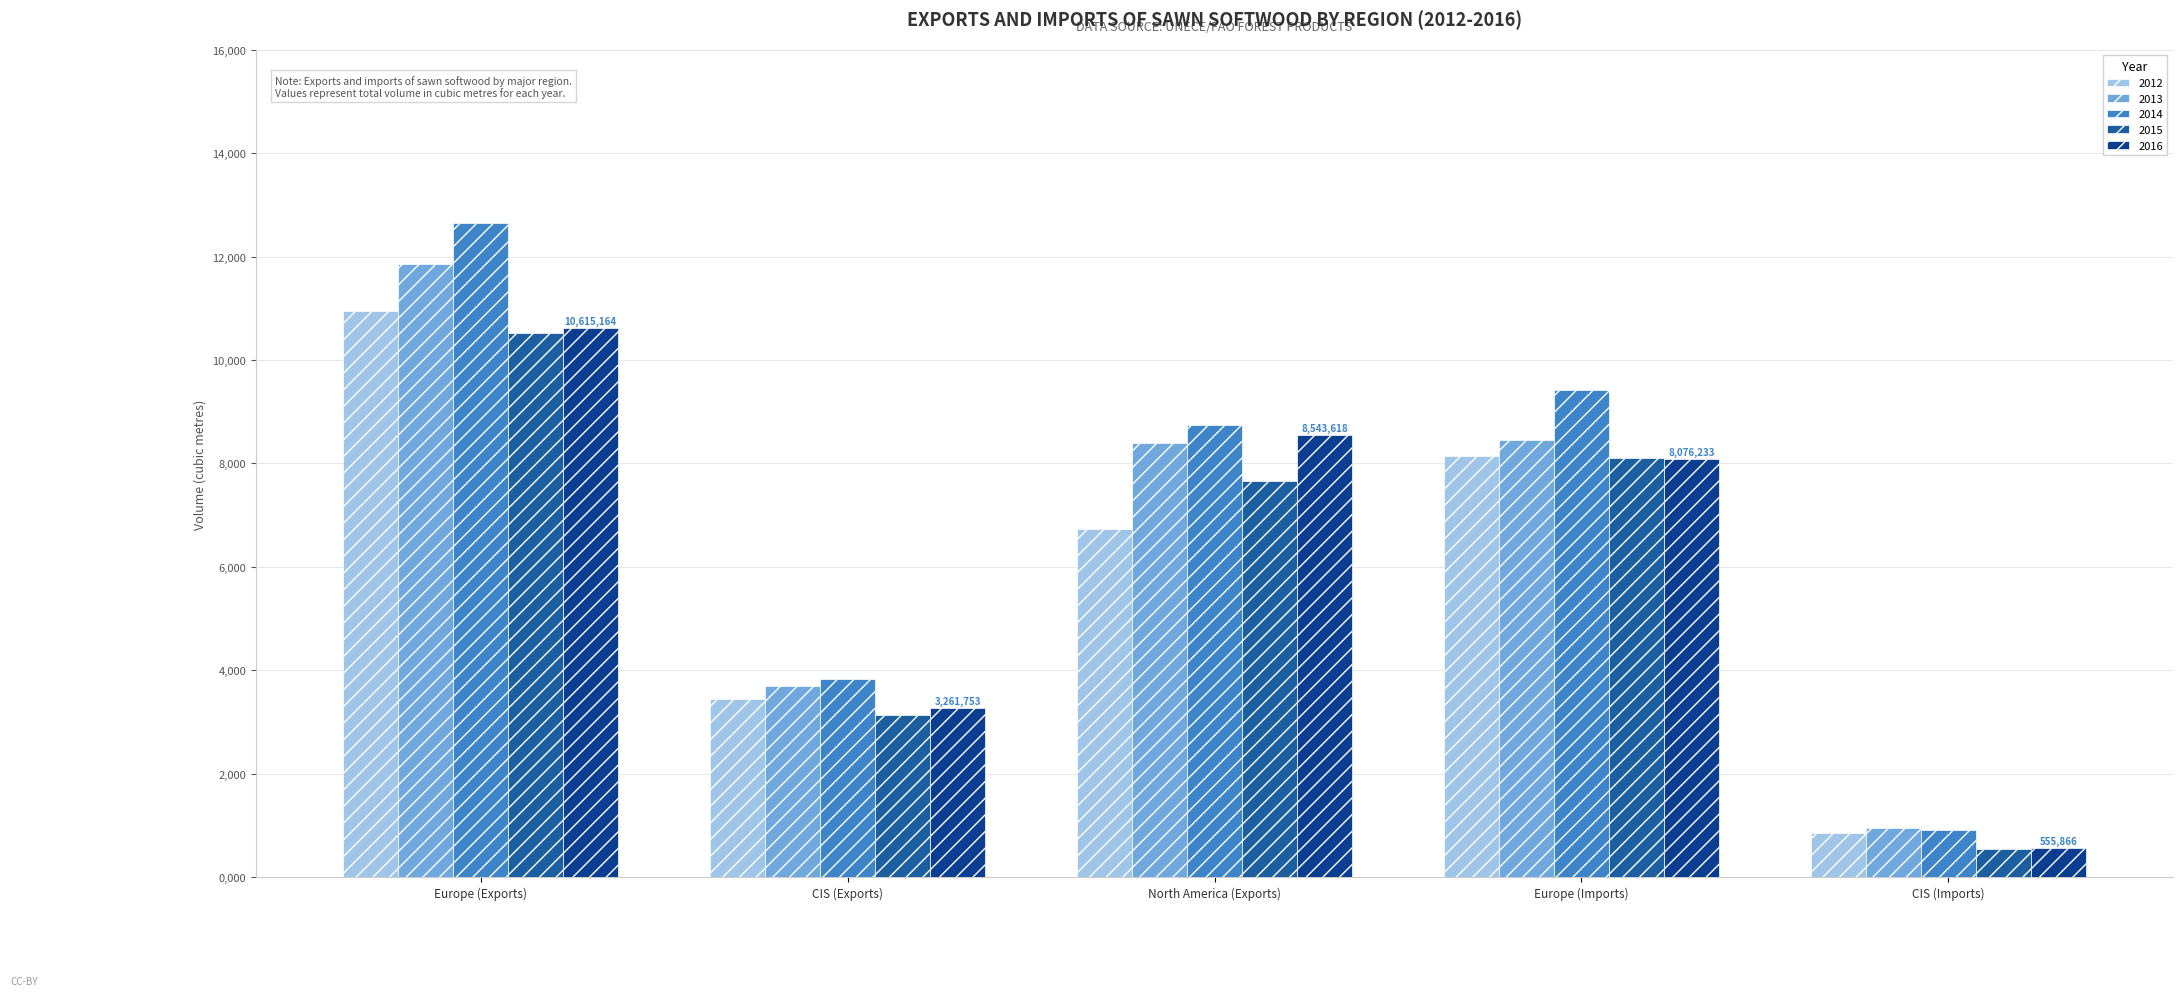

Reading left to right, transcribe all the data shown in this chart.

2012: Europe (Exports)=10944481.5	CIS (Exports)=3434767.6	North America (Exports)=6726302.0	Europe (Imports)=8152614.2	CIS (Imports)=845745.5
2013: Europe (Exports)=11865347.1	CIS (Exports)=3702758.1	North America (Exports)=8395918.0	Europe (Imports)=8453299.3	CIS (Imports)=940158.1
2014: Europe (Exports)=12645238.1	CIS (Exports)=3836926.4	North America (Exports)=8741658.5	Europe (Imports)=9411343.8	CIS (Imports)=912786.8
2015: Europe (Exports)=10525729.6	CIS (Exports)=3137732.6	North America (Exports)=7667434.9	Europe (Imports)=8101921.8	CIS (Imports)=545301.5
2016: Europe (Exports)=10615164.8	CIS (Exports)=3261753.1	North America (Exports)=8543618.3	Europe (Imports)=8076233.3	CIS (Imports)=555866.9